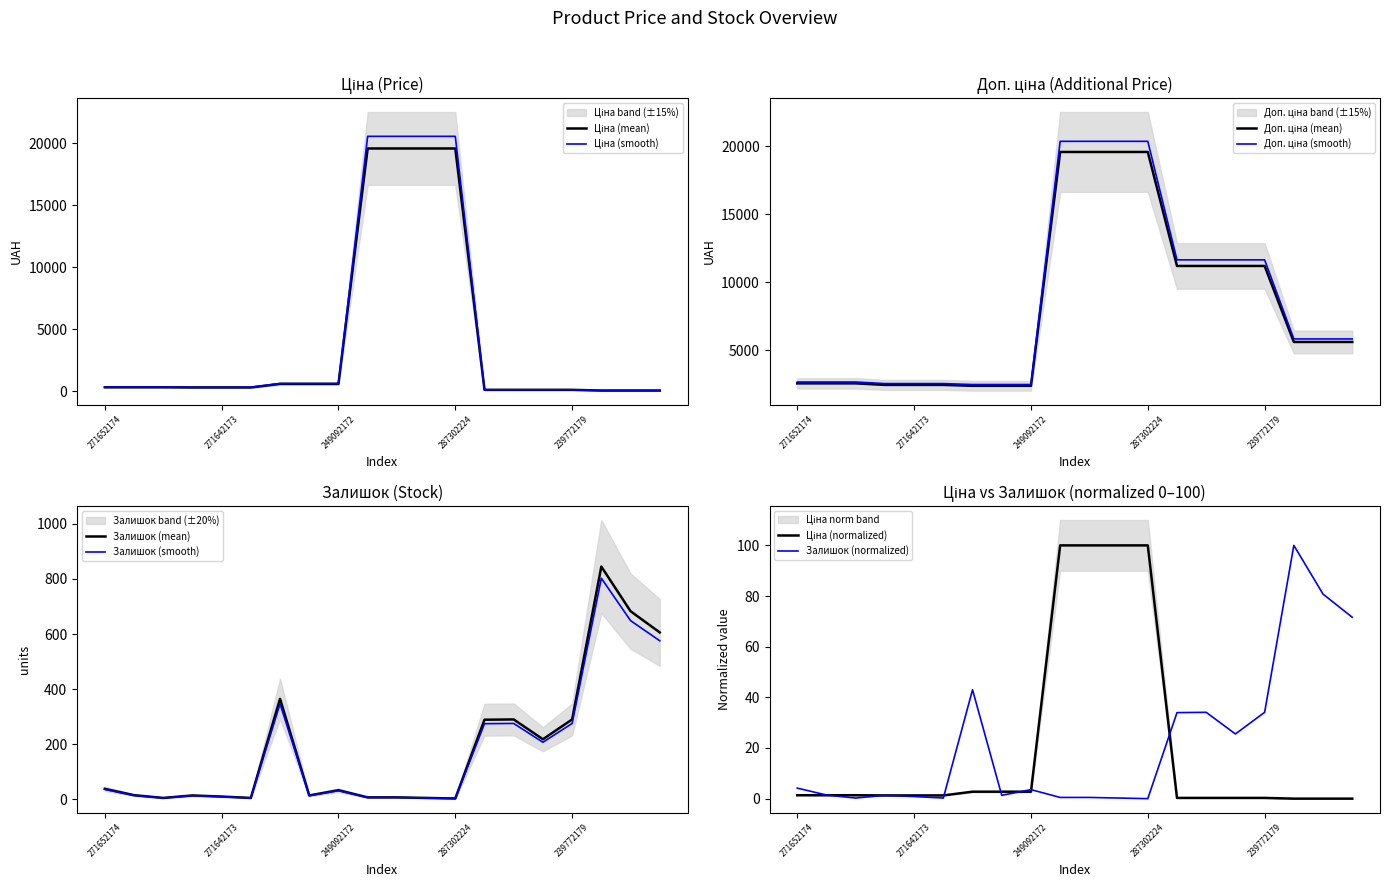

List the series in order of their overall mean, lowest first.

Залишок, Ціна, Доп. ціна